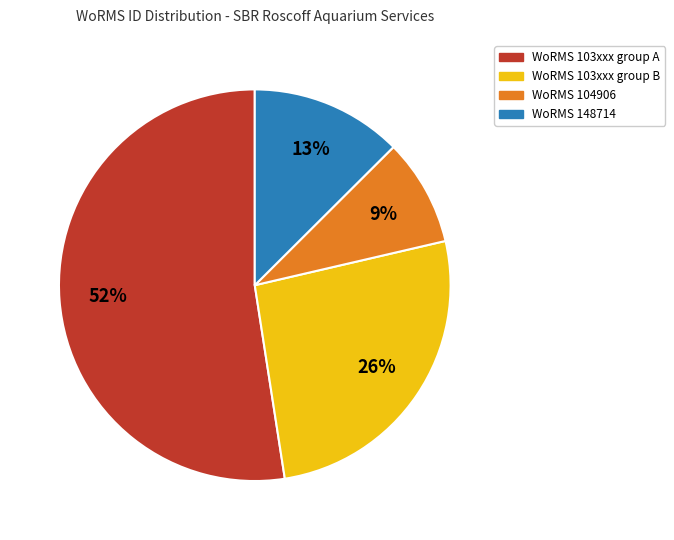

How many slices are in this pie chart?

4